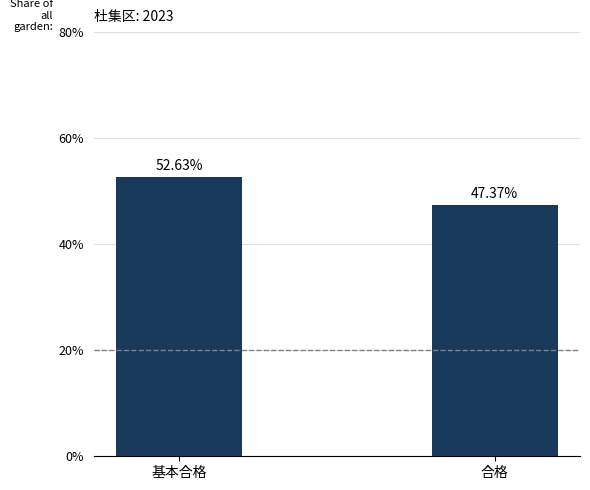

Which category has the highest value across all series?

基本合格